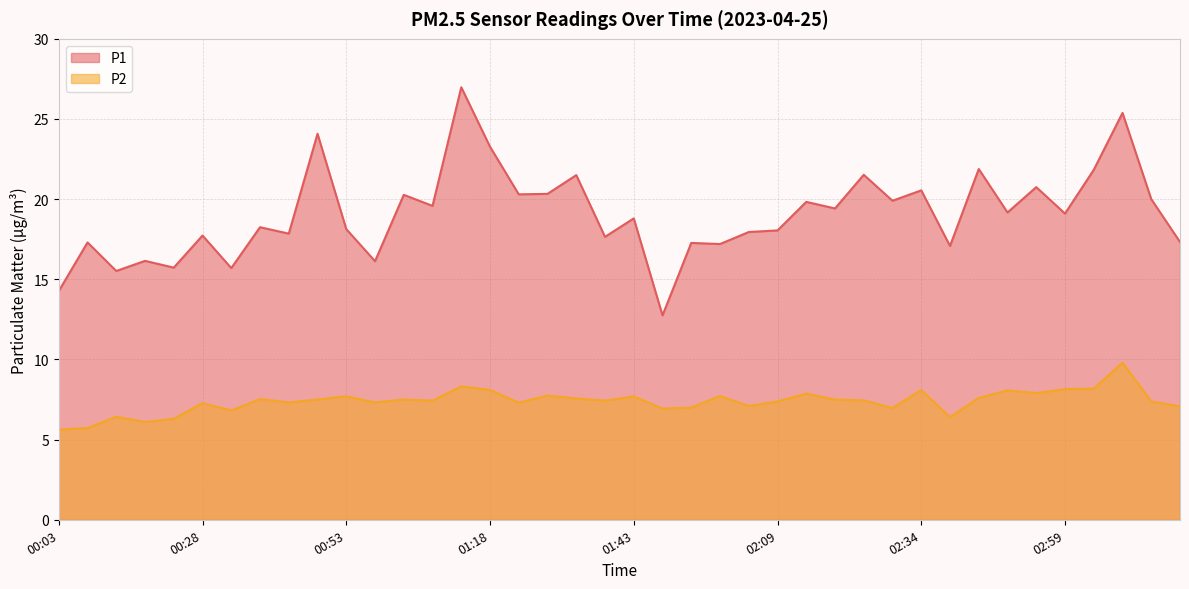

List the series in order of their overall mean, lowest first.

P2, P1